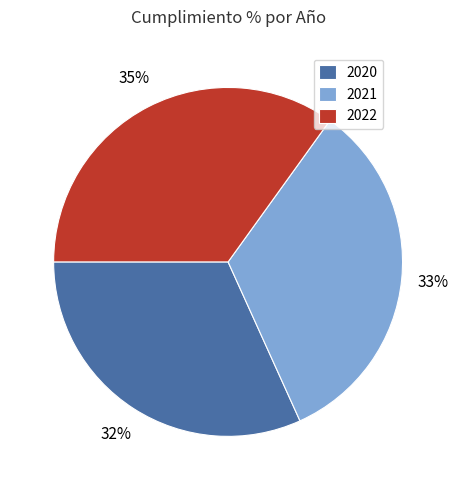

Which category has the biggest portion of the pie?

2022